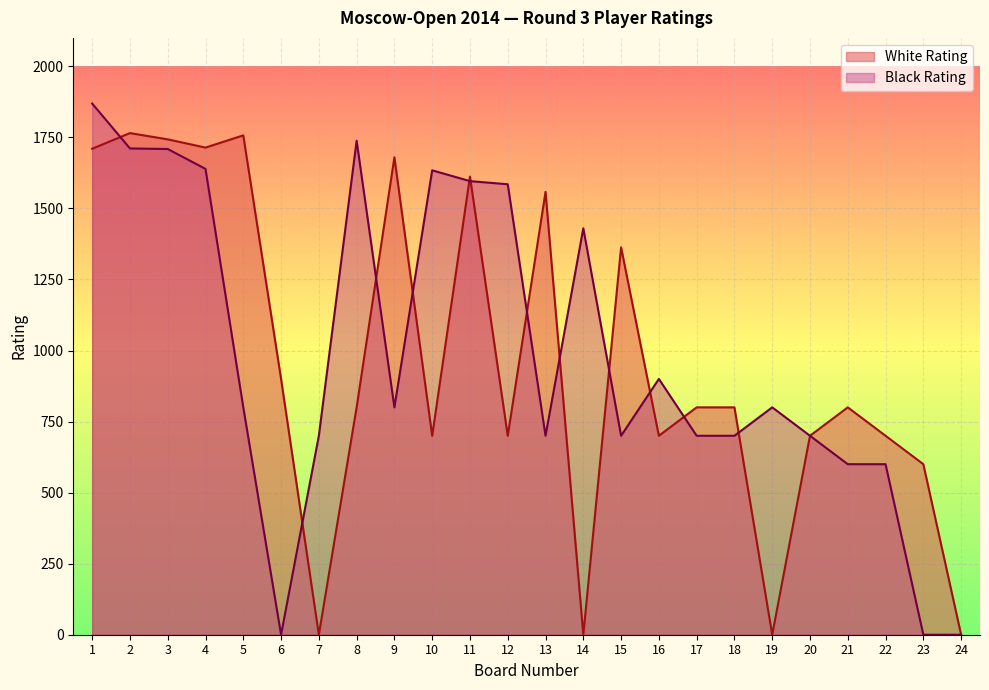

At which label is White Rating closest to 882?

6